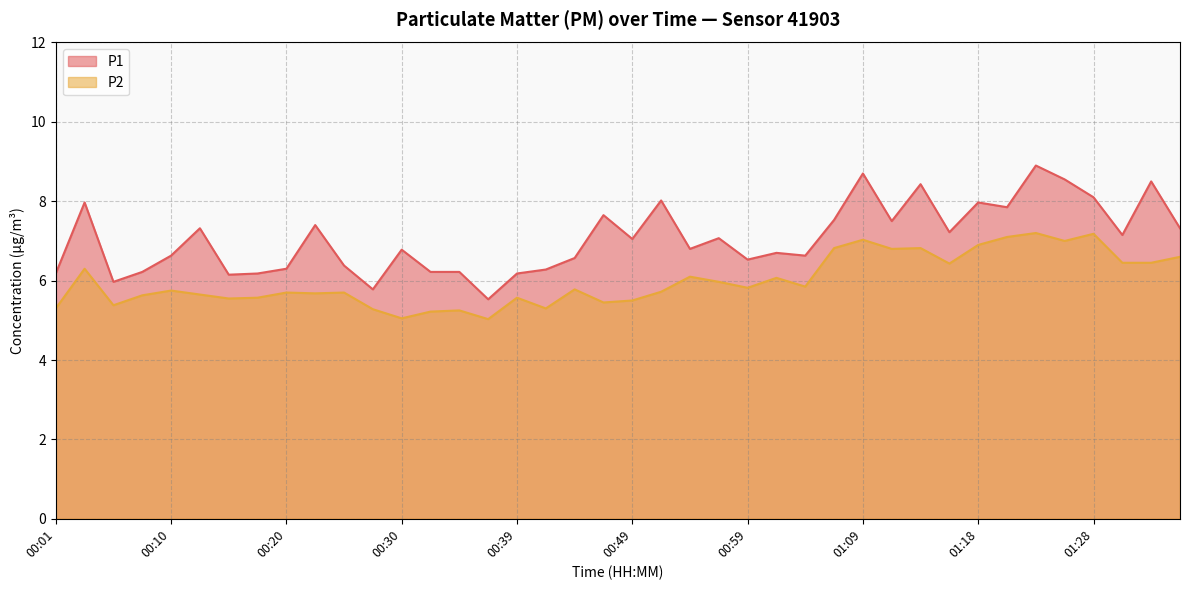

At how many categories does at least one series exceed 6?

37